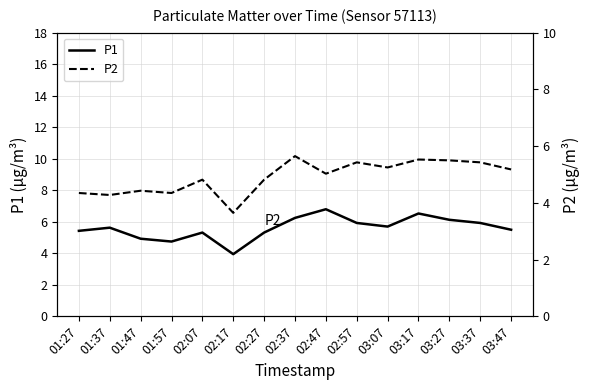

How many values in the P1 series are below 5?

3